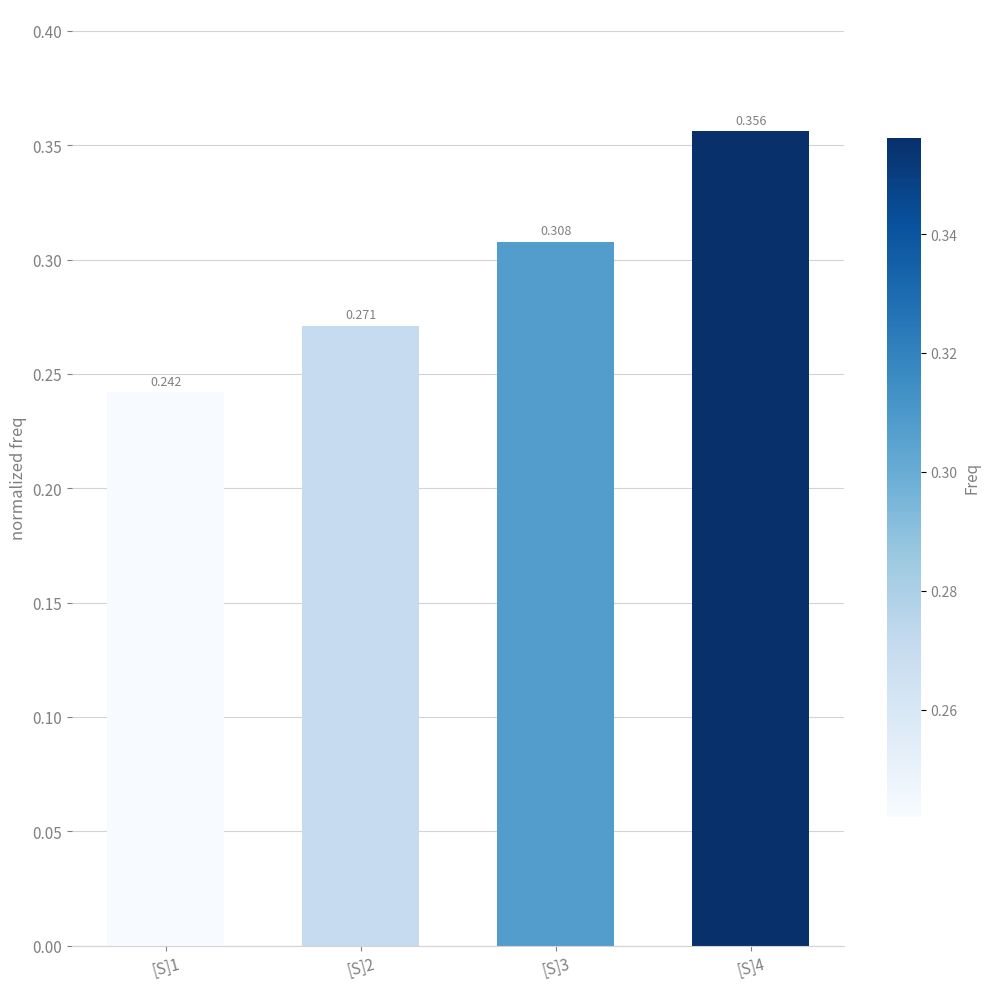

Count the values in the range 0 to 1.

4